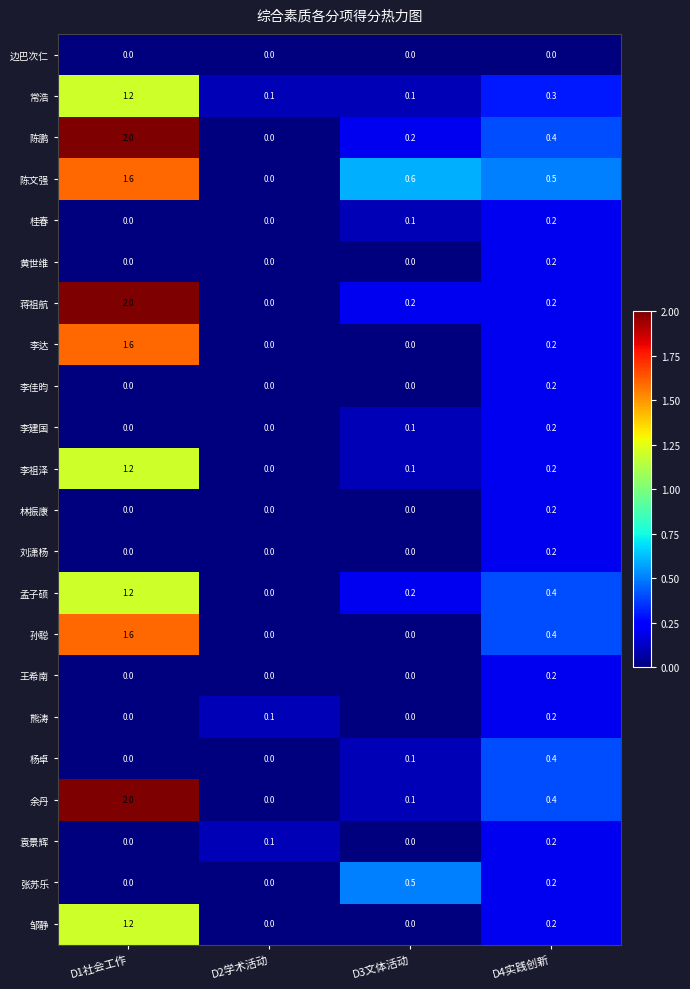

How many categories are shown in the chart?

4